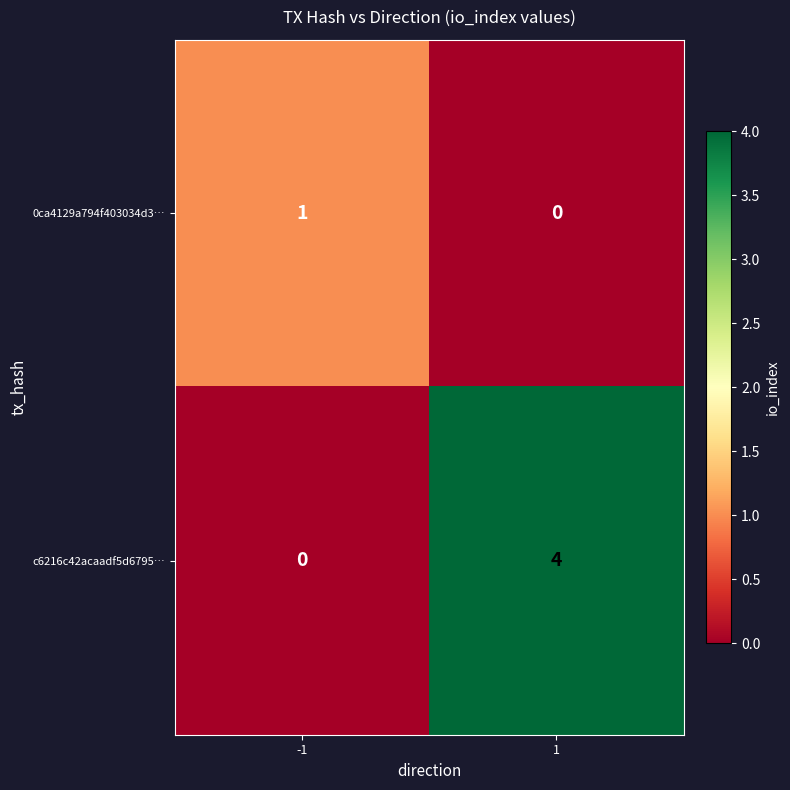

What is the difference between the highest and lowest values at -1?

1